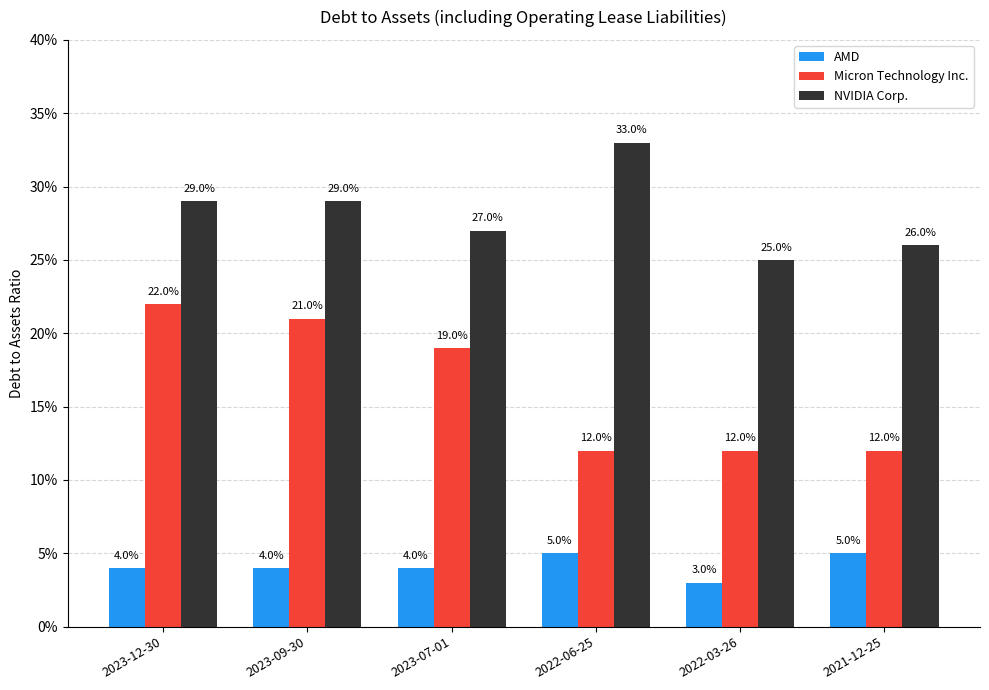

At which label does NVIDIA Corp. reach its peak?

2022-06-25